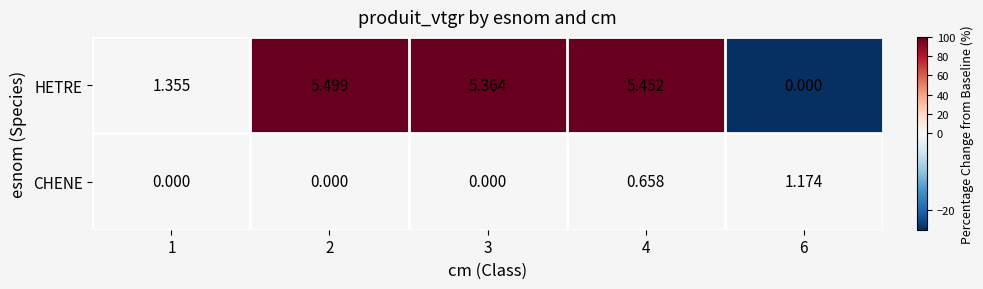

Which series changed the most between 3 and 4?

CHENE